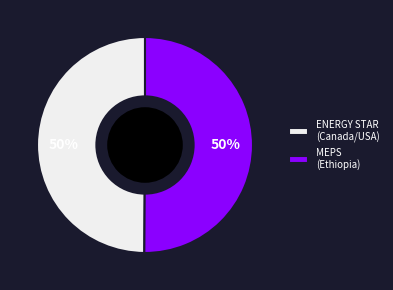

To the nearest percent, what percentage of the pie is MEPS (Ethiopia)?

50%